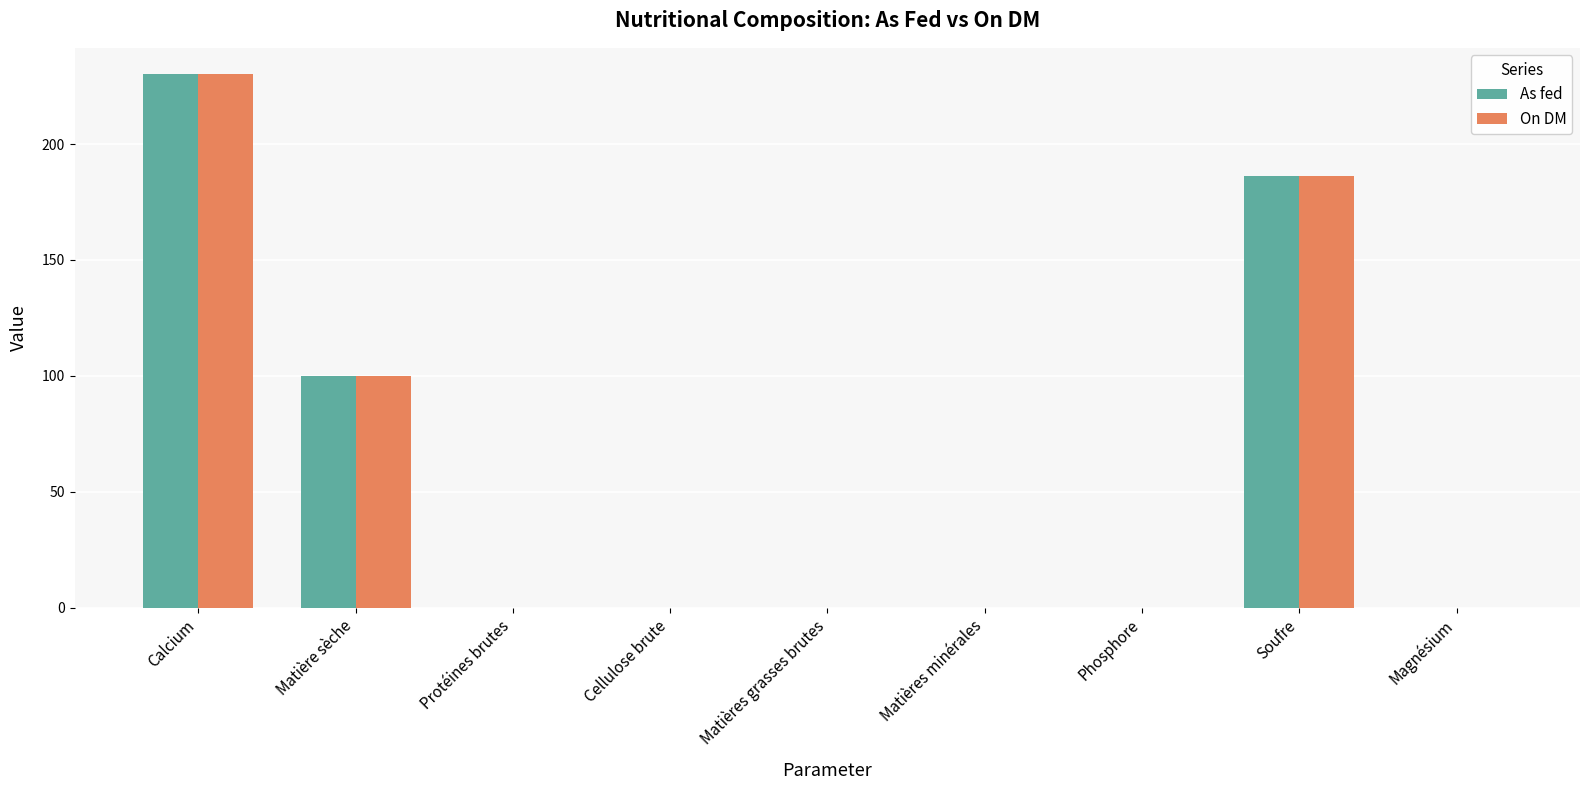

Which series changed the most between Calcium and Matière sèche?

As fed